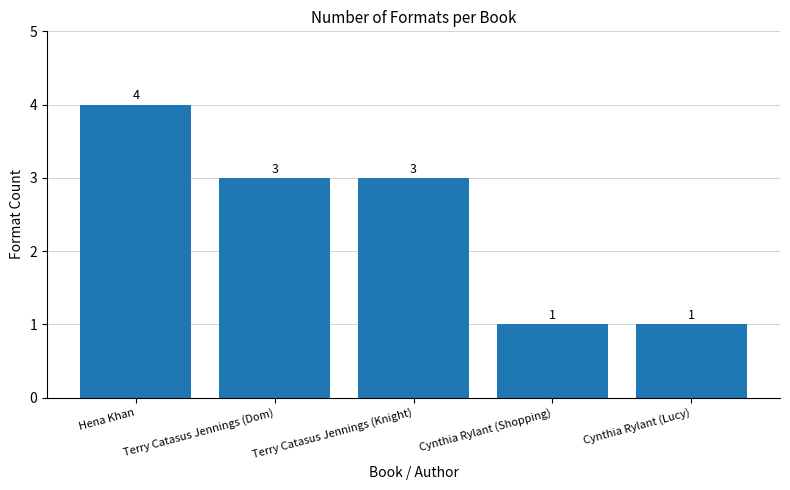

Read the value at Hena Khan.

4